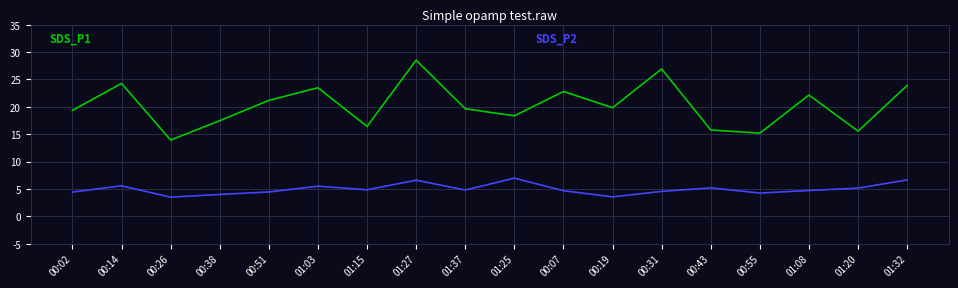

Which label corresponds to the largest value in the chart?

01:27